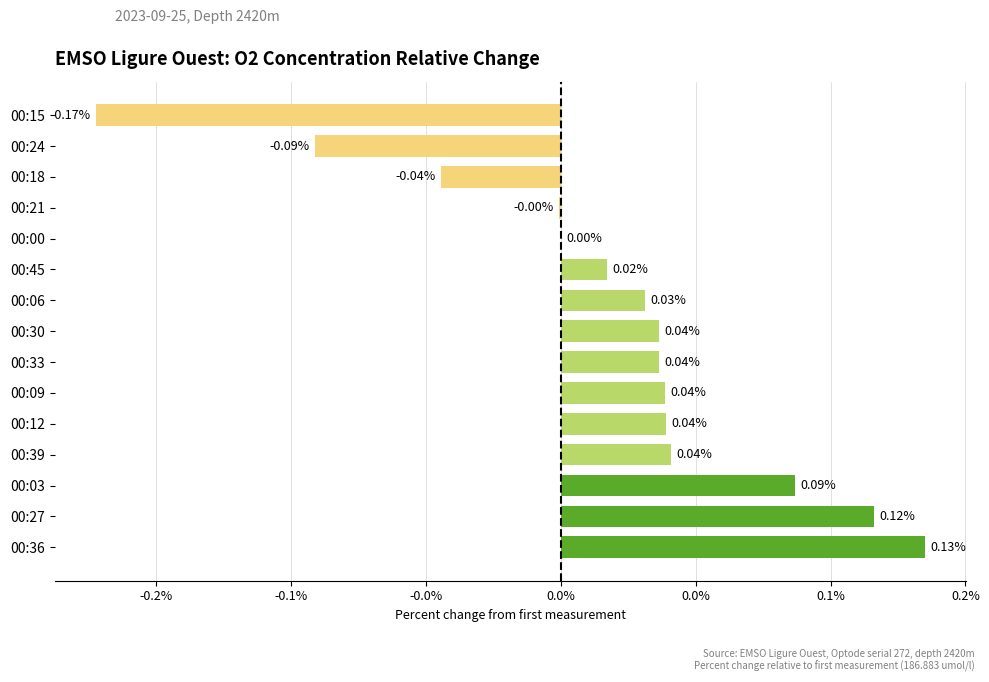

Which label corresponds to the largest value in the chart?

00:36